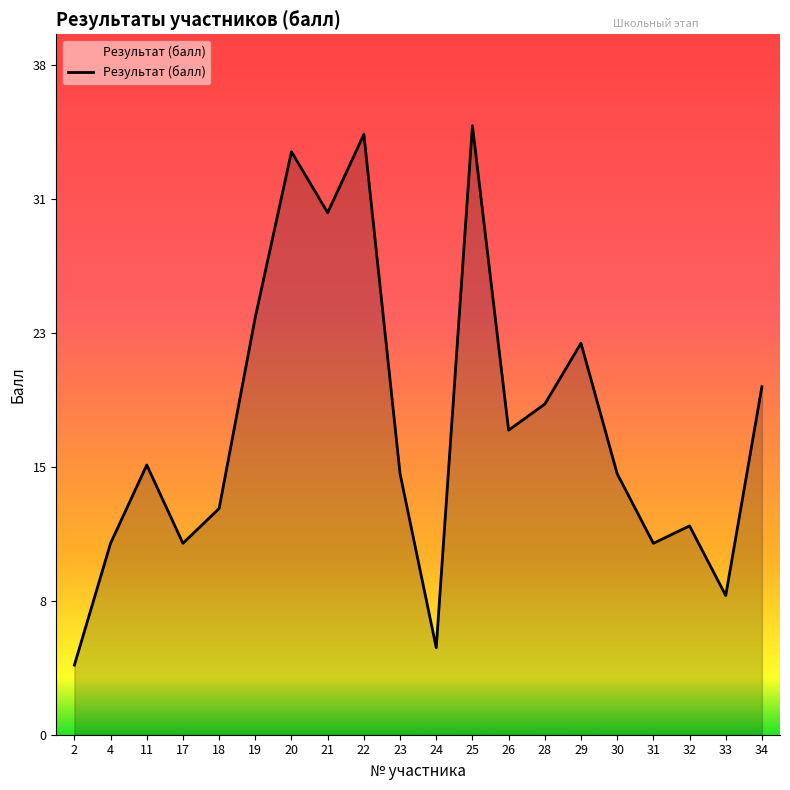

Is this an area chart (filled region under the line)?

Yes